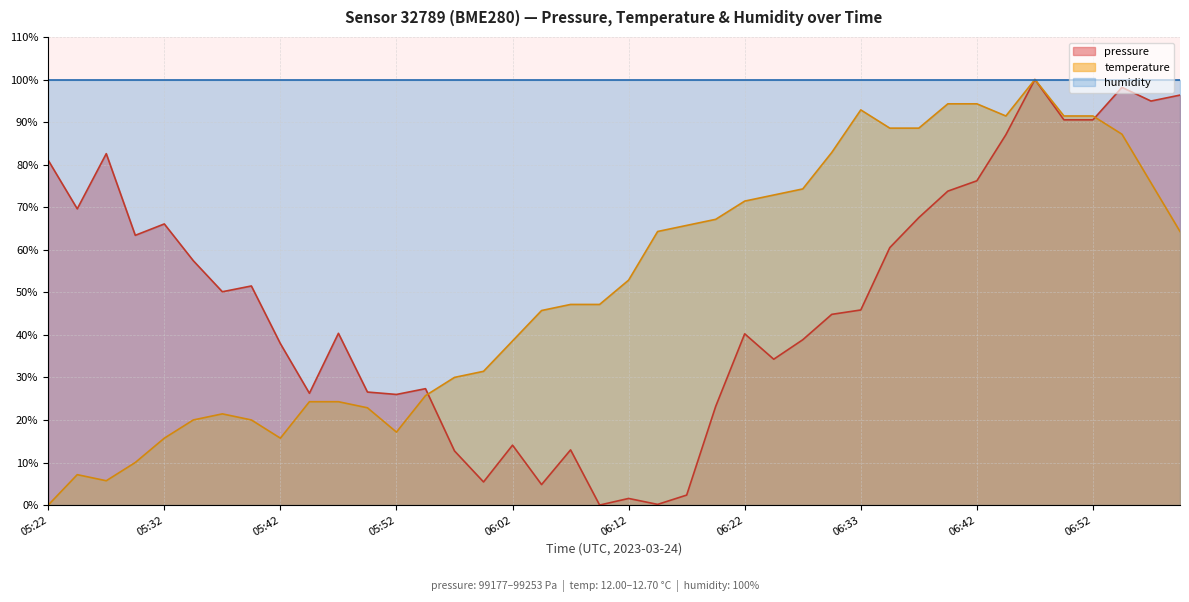

What is the sum of all pressure values?

1922.9